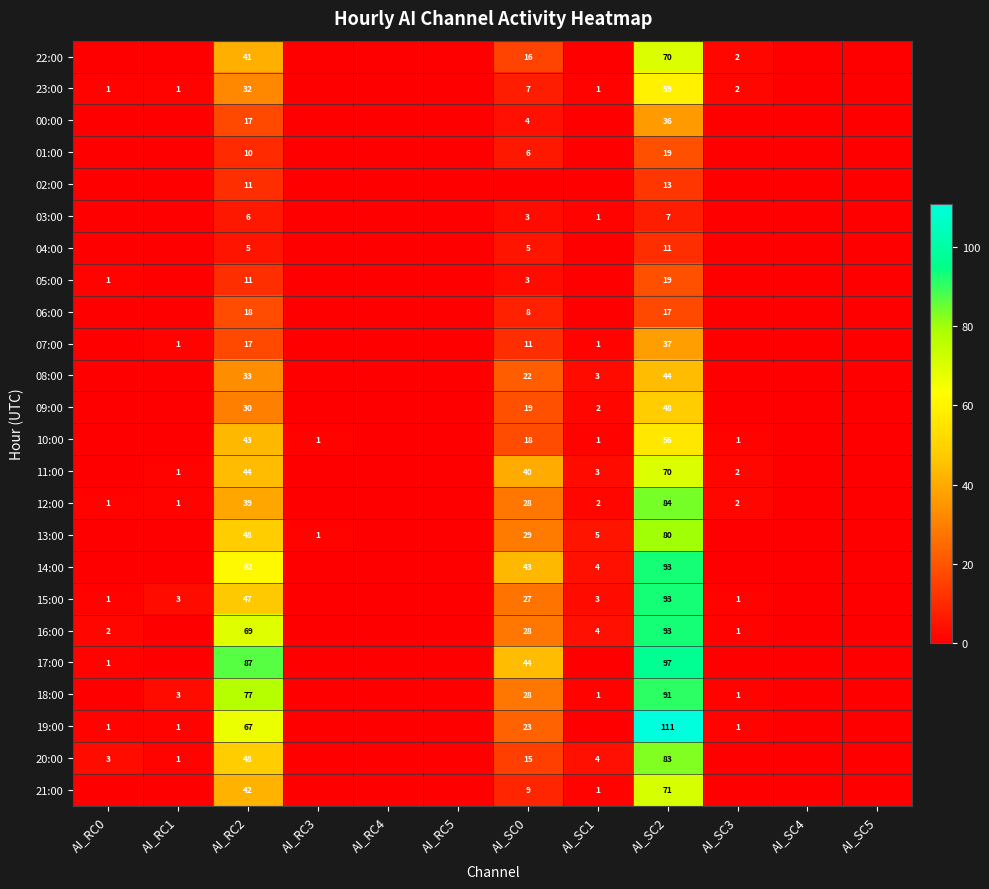

The value of 15:00 at AI_RC1 is 5. True or false?

False